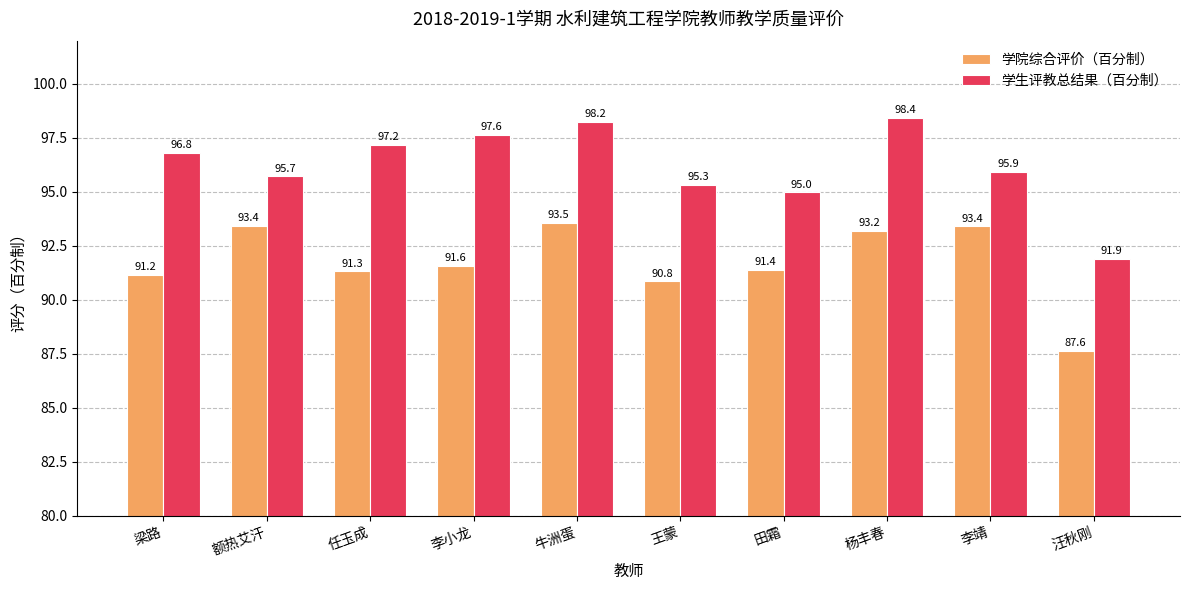

At which category is the sum across all series the highest?

牛洲蛋